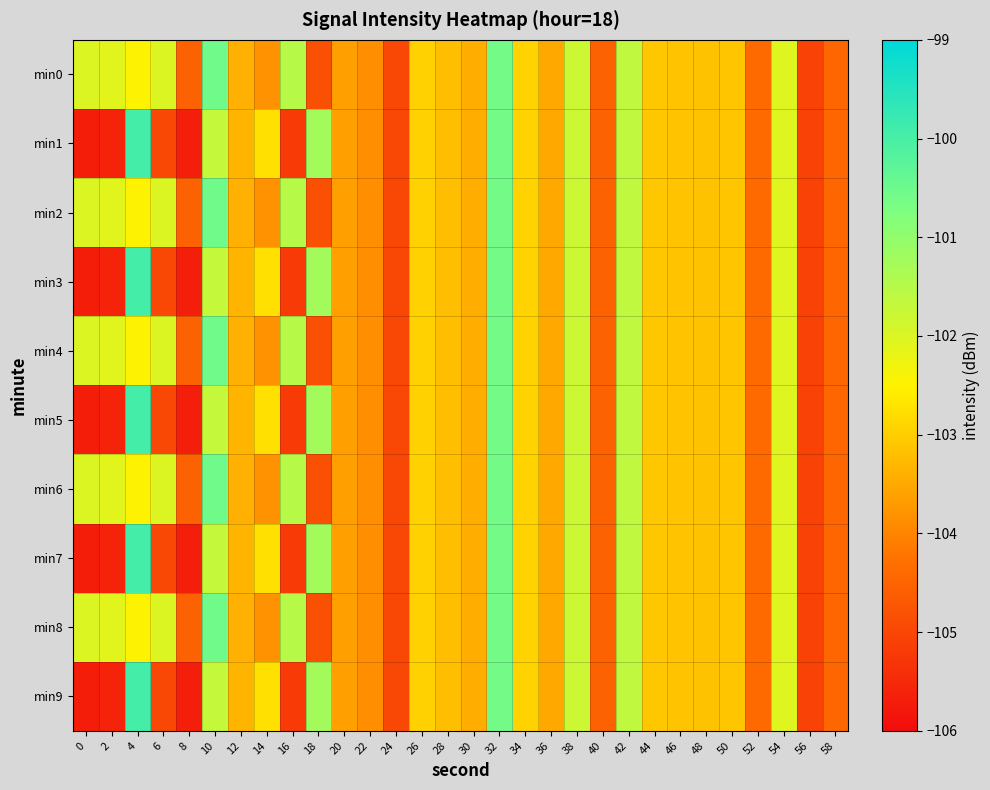

Which series changed the most between 4 and 40?

min1